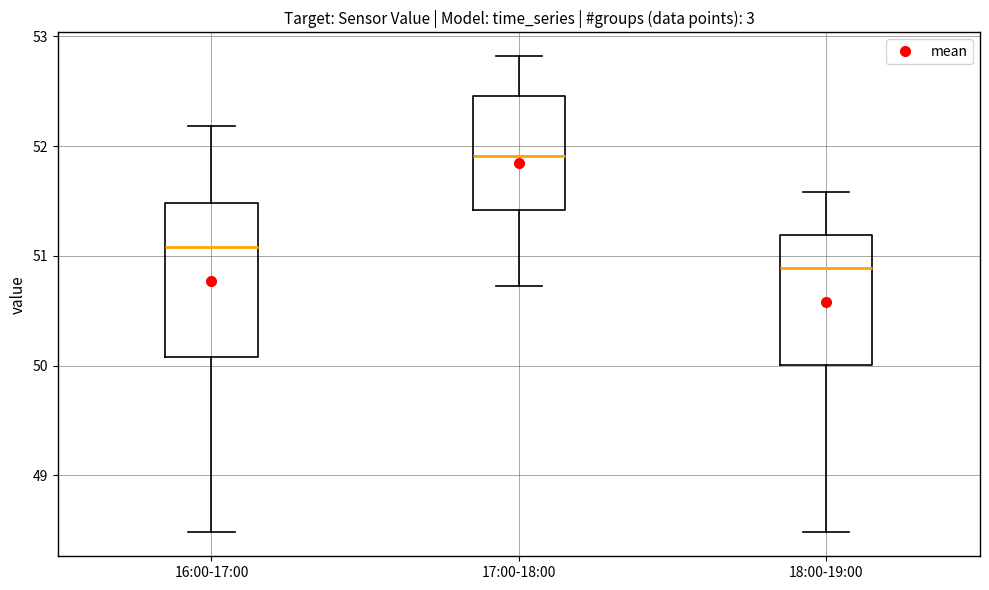

Reading left to right, transcribe this box plot: for each box, give where its median line is, the range the box spans, and where its two whiskers end, as read against the y-axis. The values are not printed on the chart, so give them approximately, as read against the axis.

16:00-17:00: median 51.1, box 50.1 to 51.5, whiskers 48.5 to 52.2
17:00-18:00: median 51.9, box 51.4 to 52.5, whiskers 50.7 to 52.8
18:00-19:00: median 50.9, box 50.0 to 51.2, whiskers 48.5 to 51.6